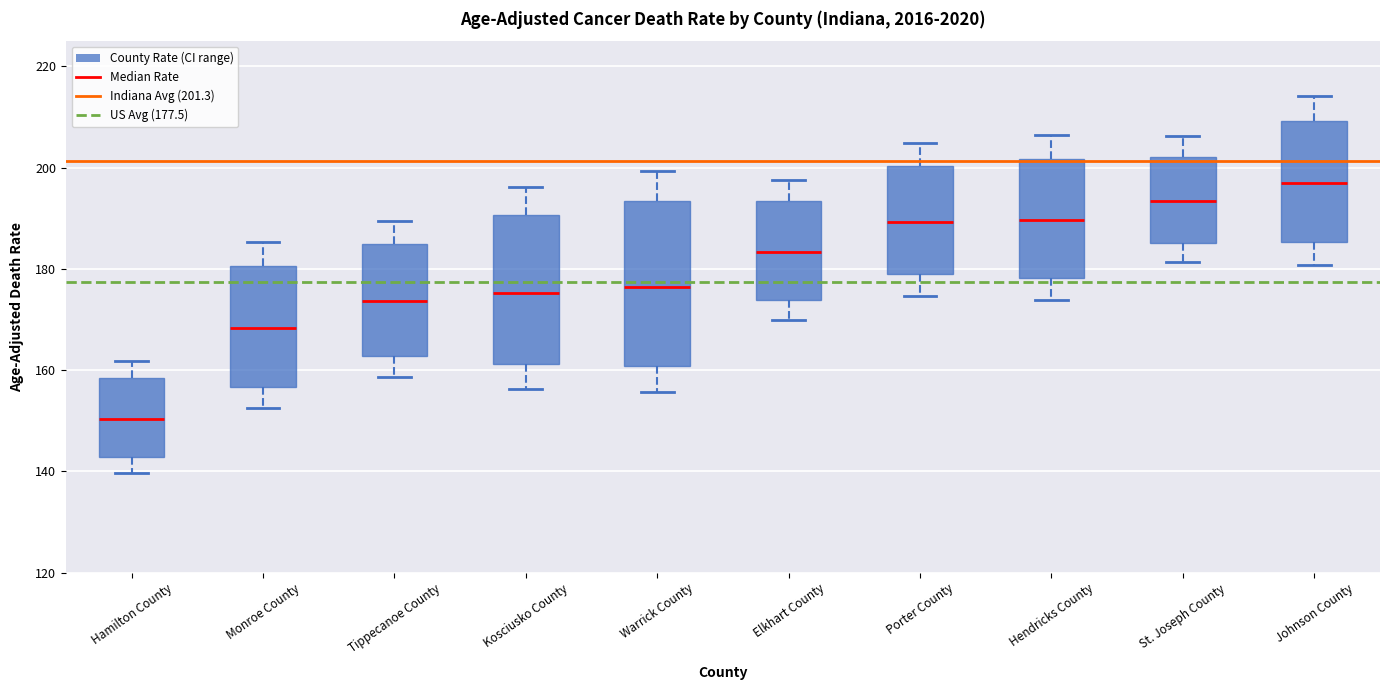

Which box has the lowest median line?

Hamilton County